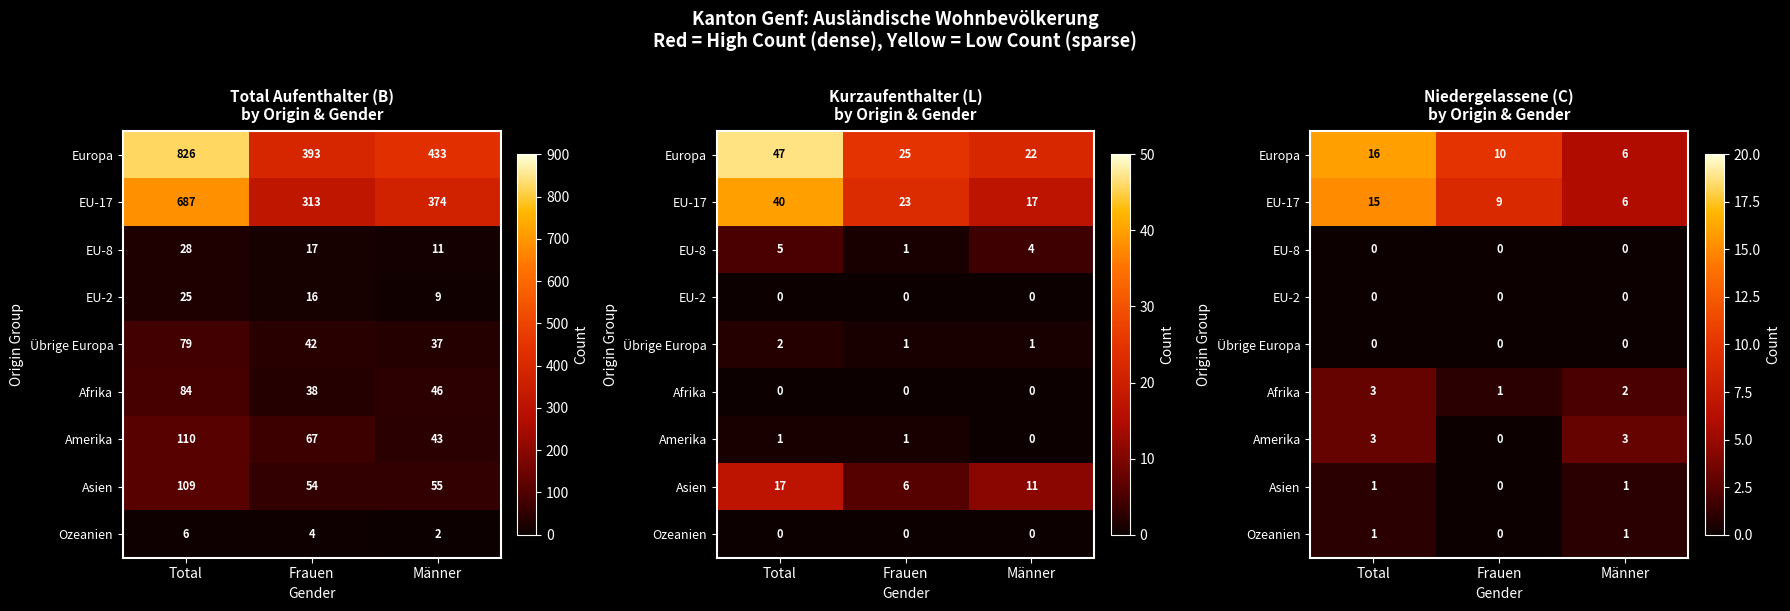

What is the total value across all series at Männer?

19